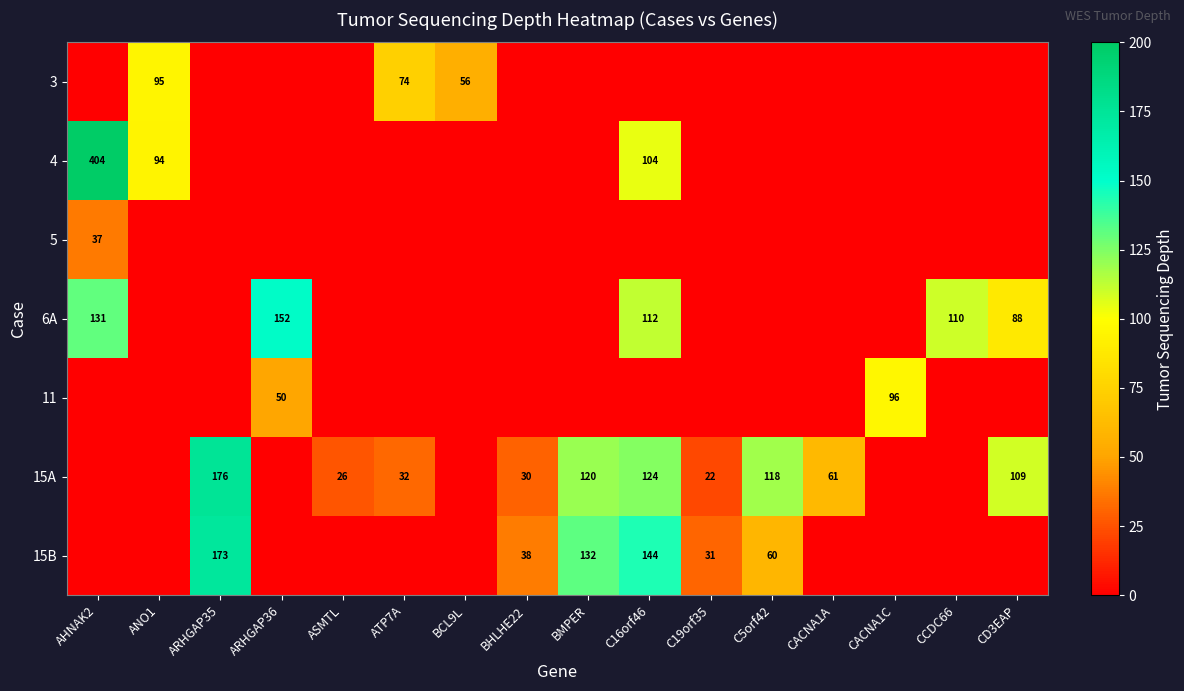

What is the difference between the 15A values at CACNA1A and ARHGAP35?

115